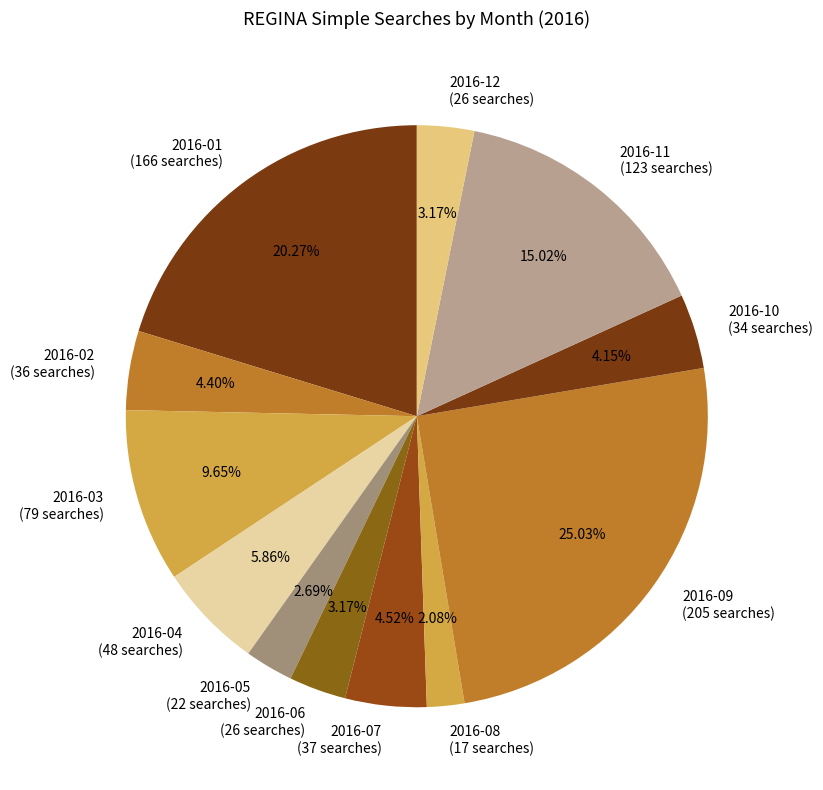

To the nearest percent, what is the average slice percentage?

8%